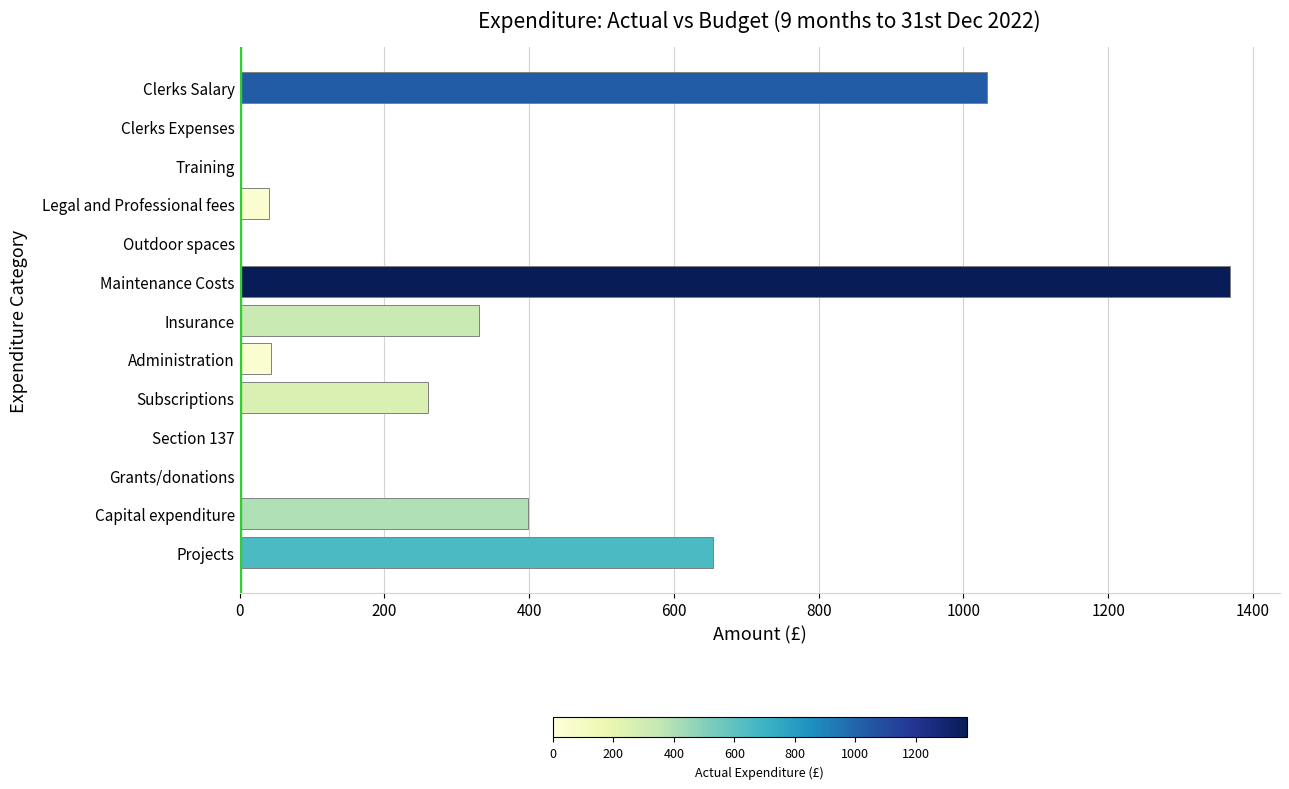

What is the change in value from Clerks Salary to Capital expenditure?

-633.3